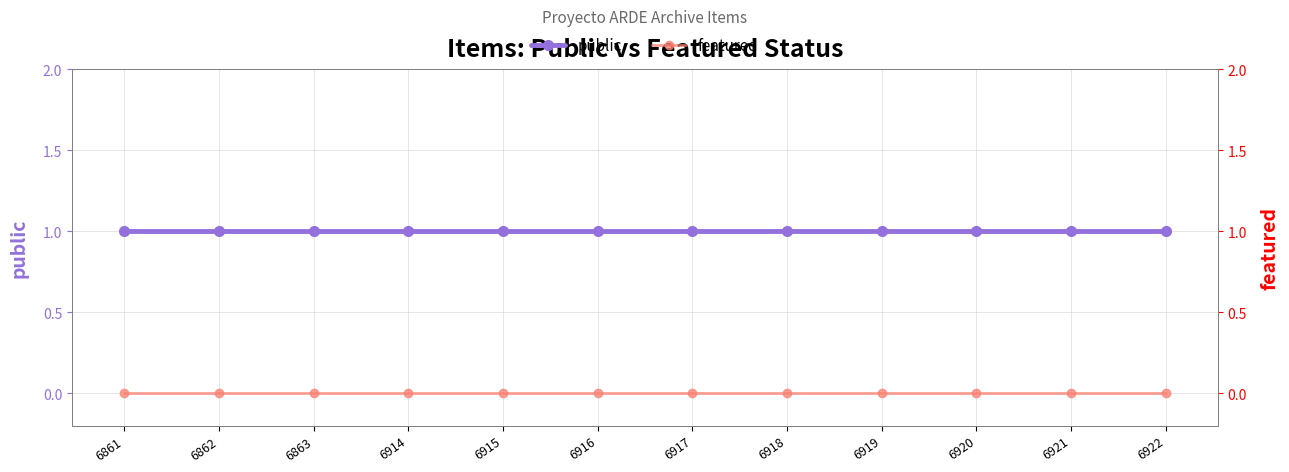

At which category is the sum across all series the highest?

6861